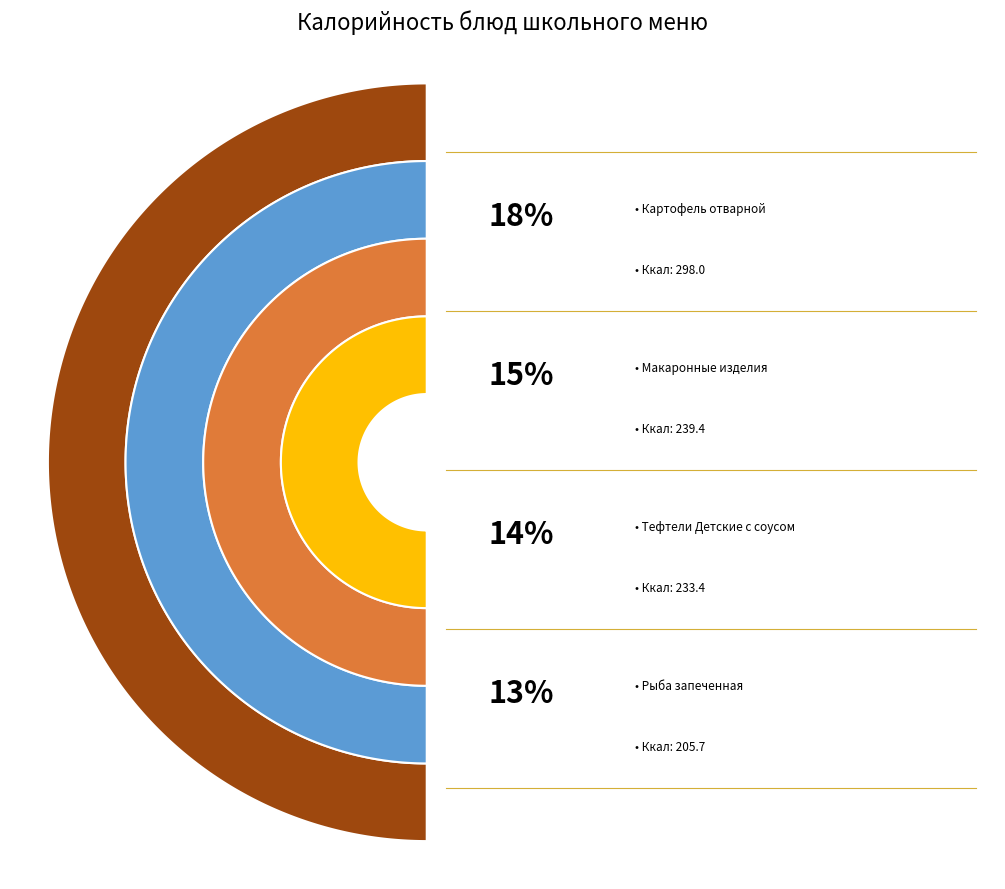

Is Какао с молоком the majority of the pie?

No